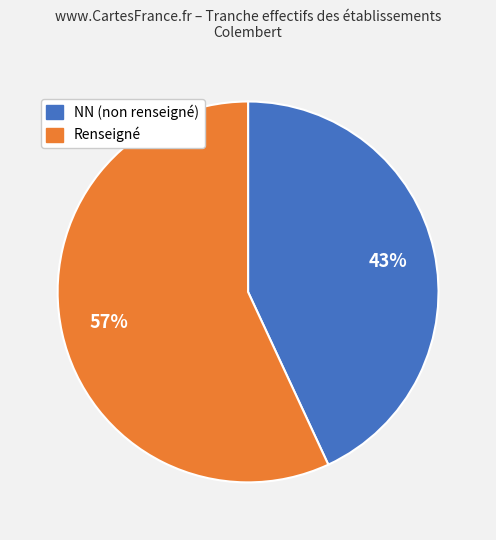

To the nearest percent, what is the average slice percentage?

50%